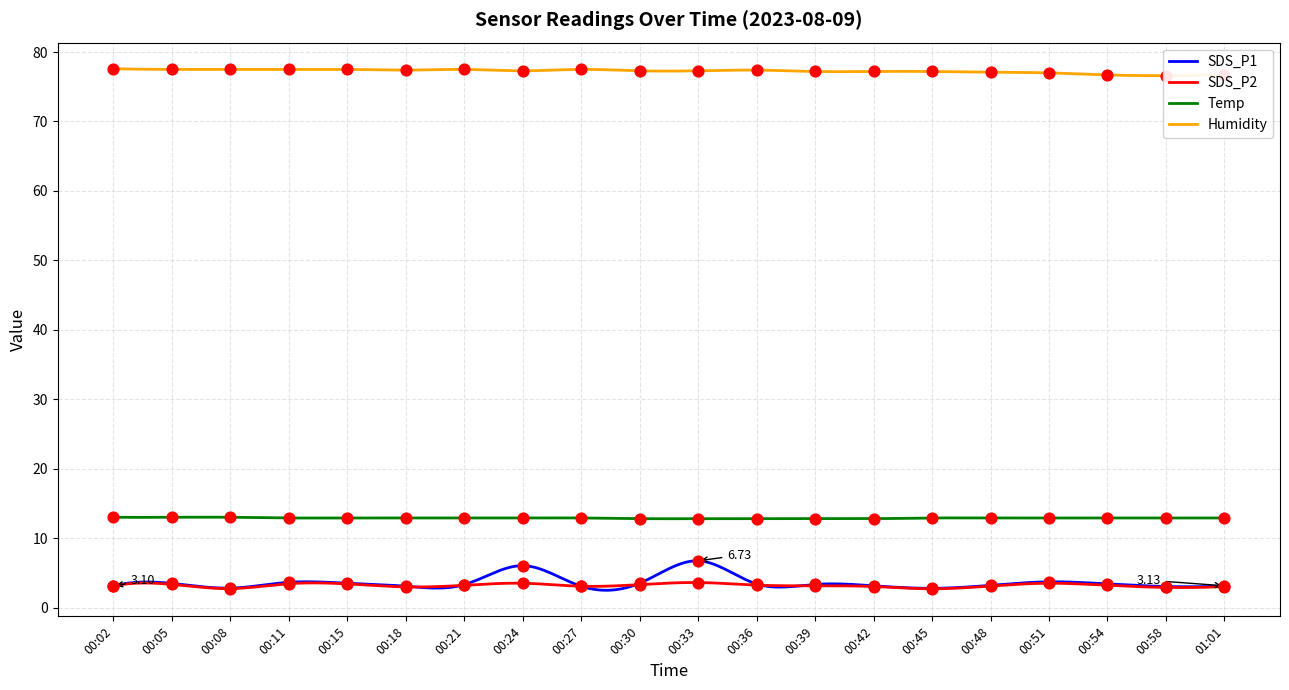

At which category is the sum across all series the highest?

00:33